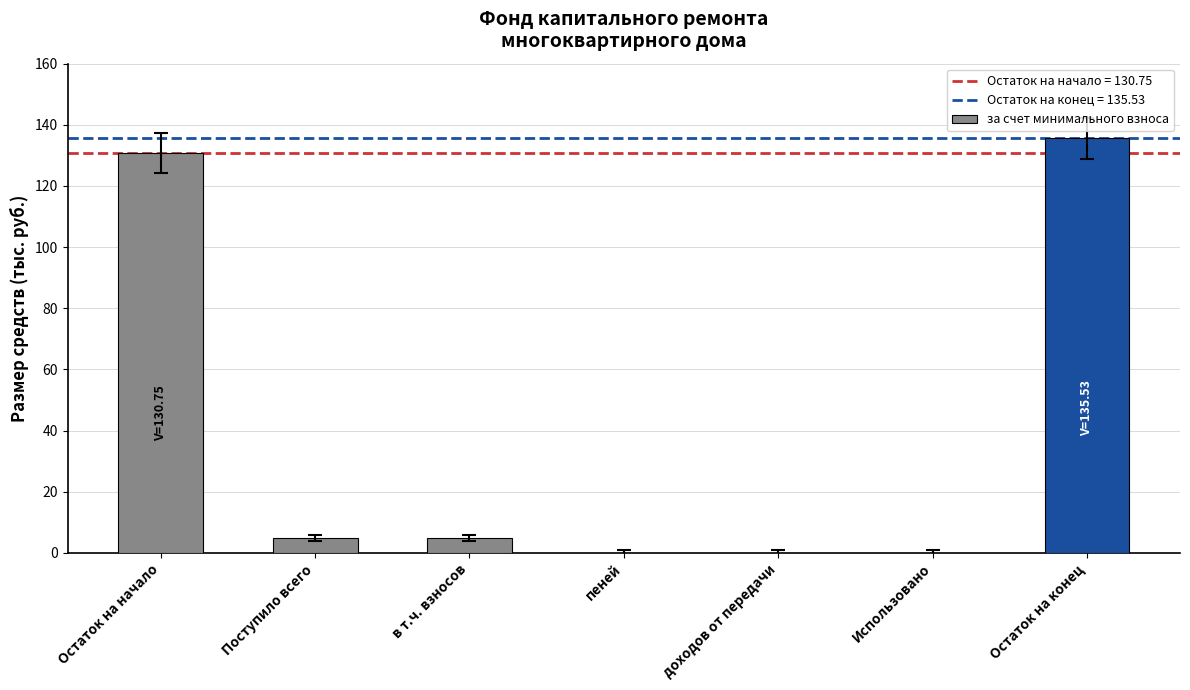

What is the sum of all values?

275.8